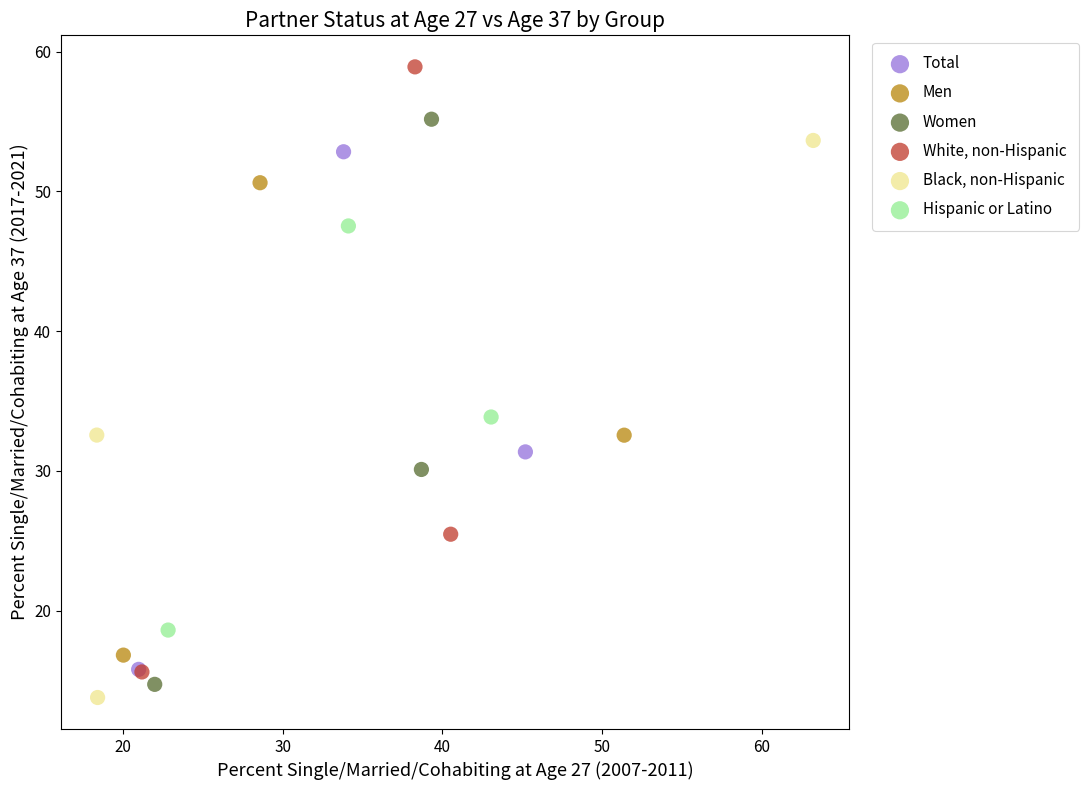

Which series reaches the maximum Y coordinate?

White, non-Hispanic